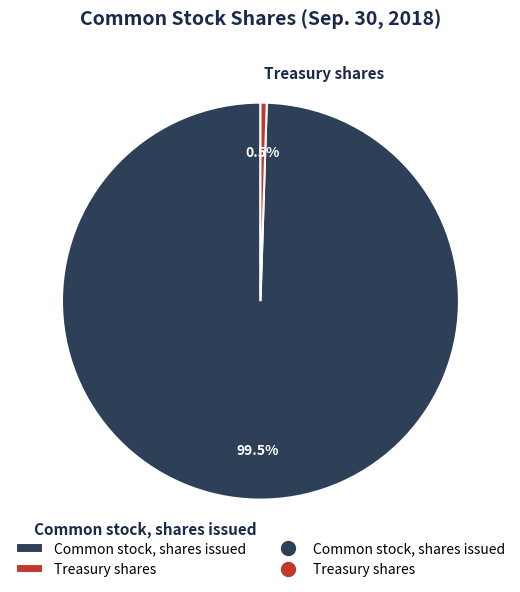

Which has a higher value, Treasury shares or Common stock, shares issued?

Common stock, shares issued